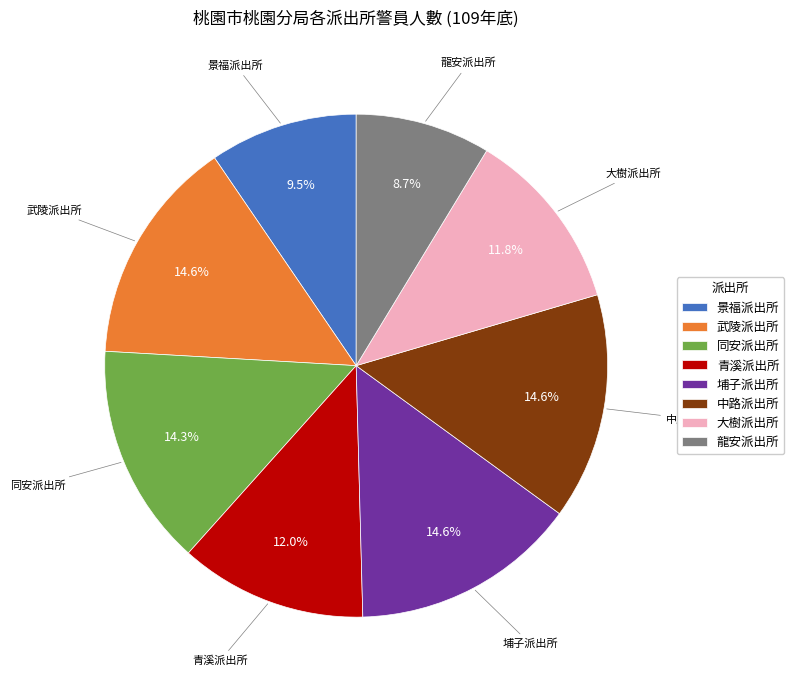

To the nearest percent, what is the difference between the 中路派出所 and 大樹派出所 slice percentages?

3%